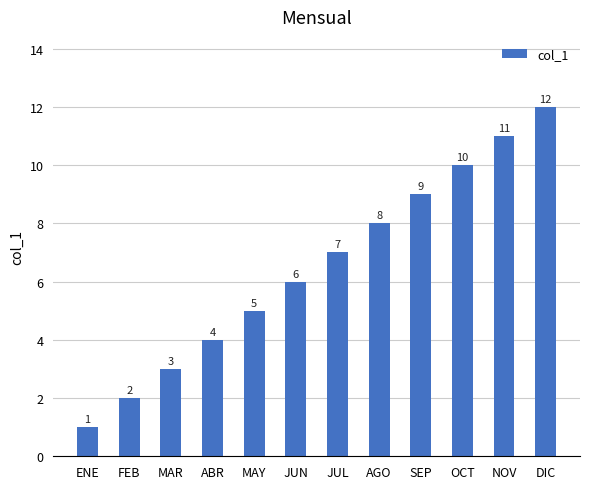

True or false: the data shows 16 at OCT.

False